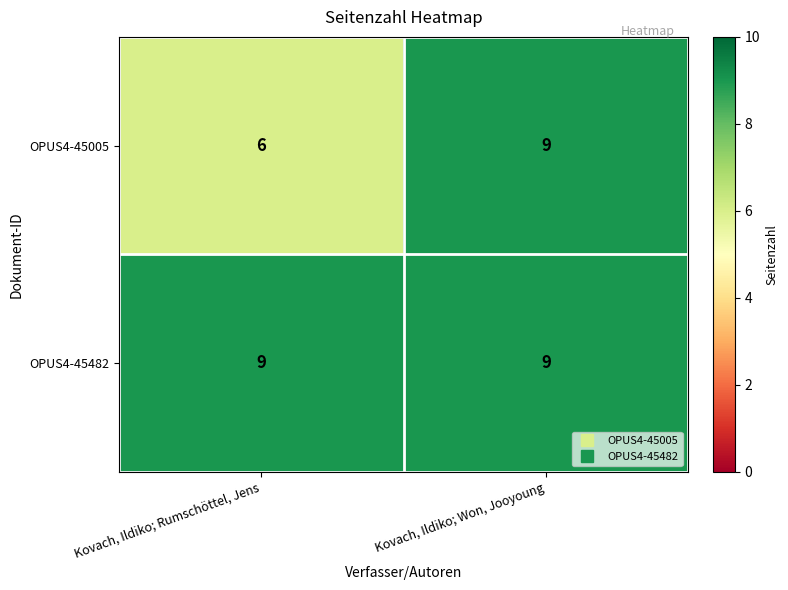

The OPUS4-45005 series shows 6 at Kovach, Ildiko; Rumschöttel, Jens. True or false?

True